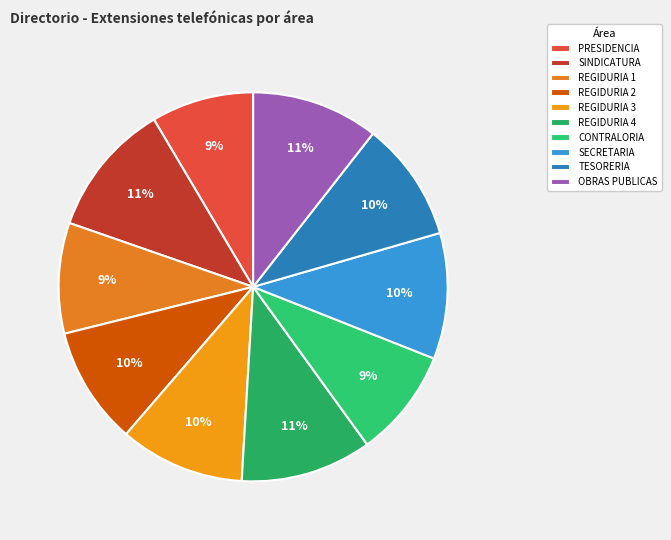

Which has a higher value, TESORERIA or REGIDURIA 4?

REGIDURIA 4